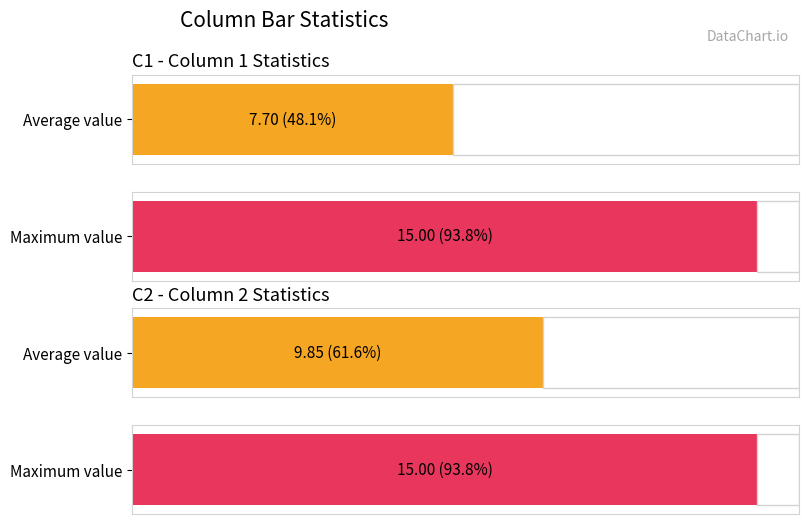

The value of C1 at 3 is 1. True or false?

False